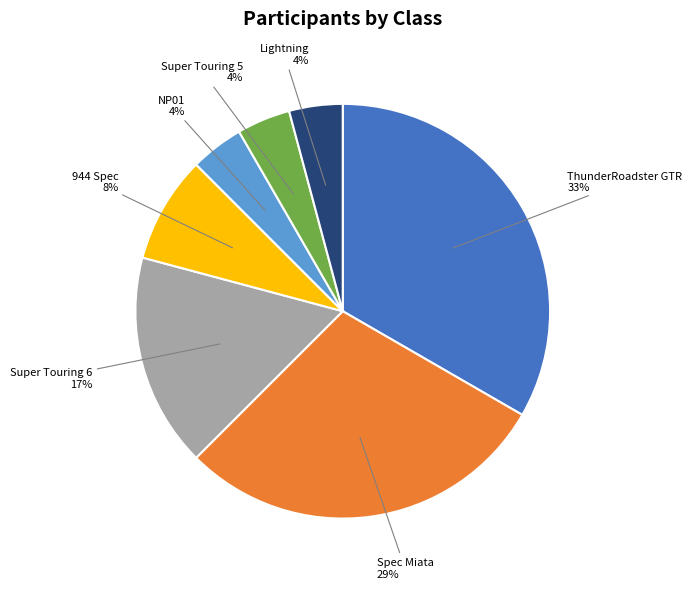

To the nearest percent, what is the difference between the largest and smallest slice percentages?

29%